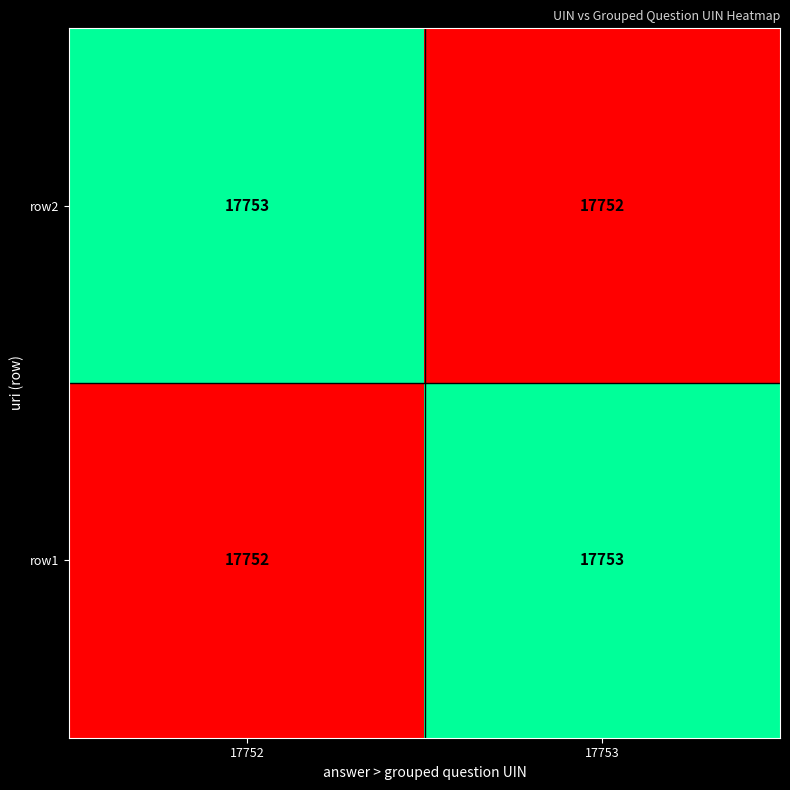

What value does the row1 series have at 17753?

17753